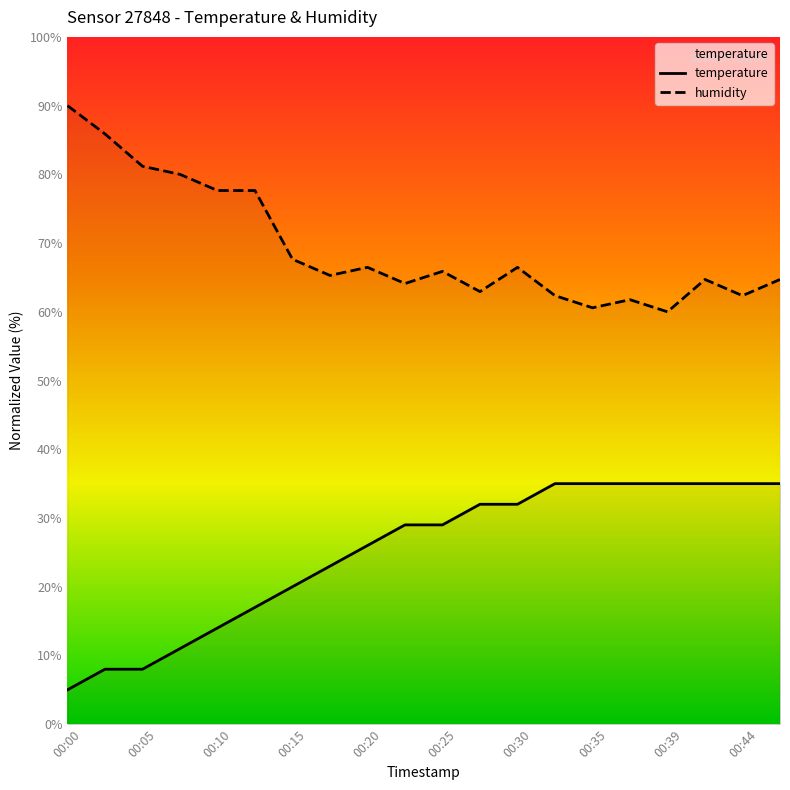

At which category does humidity reach its first local valley?

00:17